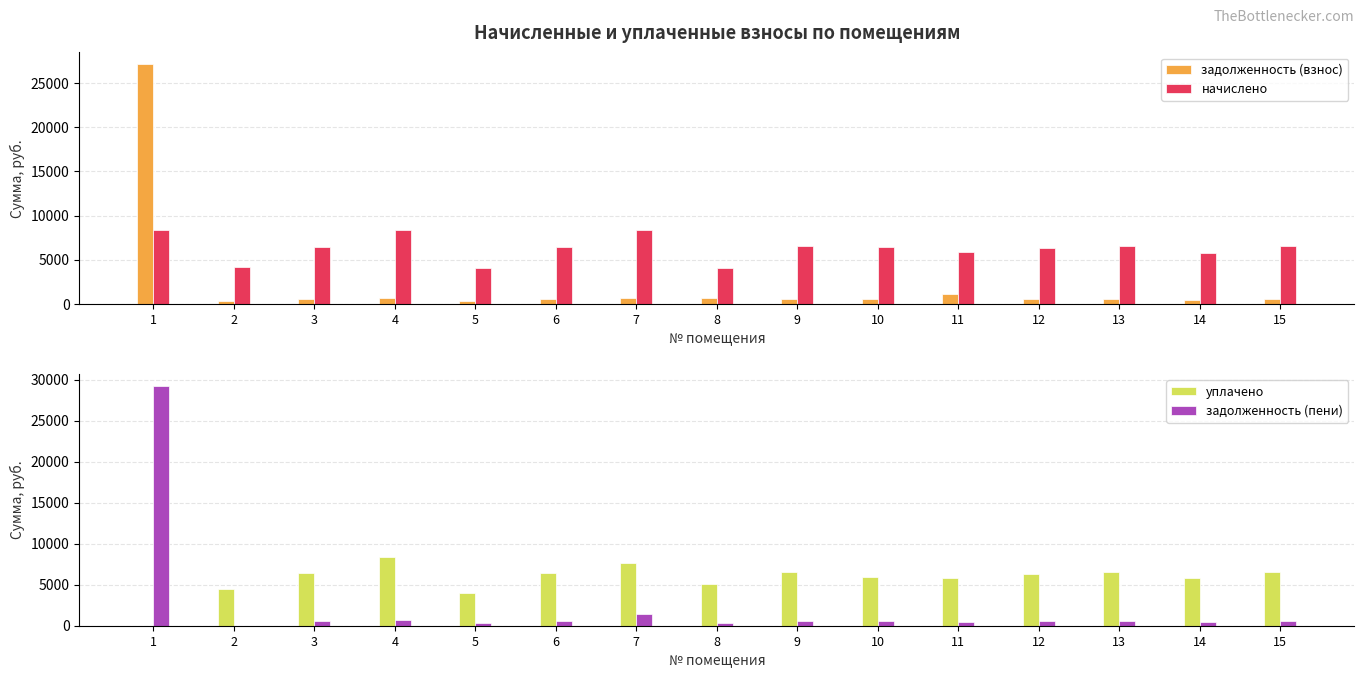

Is the value of задолженность (взнос) at 12 greater than the value of начислено at 15?

No